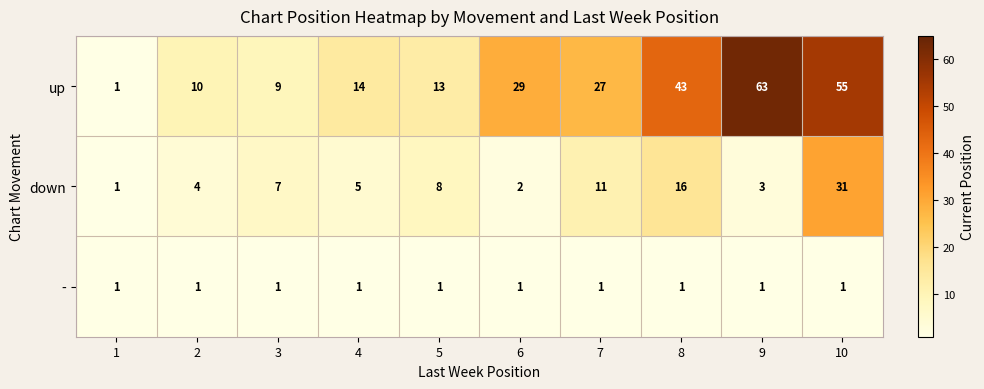

The up series shows 14 at 4. True or false?

True